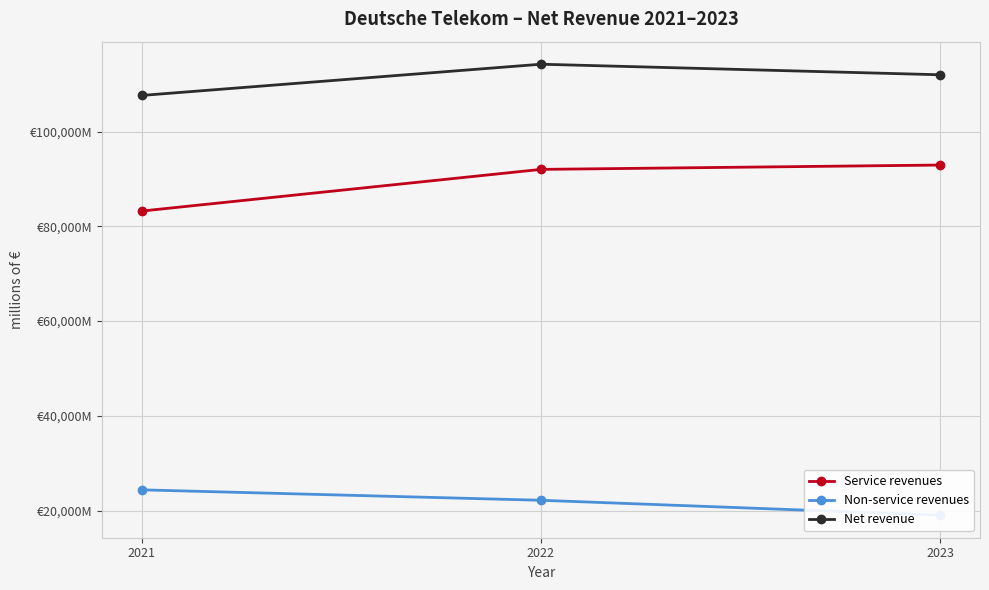

What is the difference between the maximum and minimum values in the Non-service revenues series?

5345